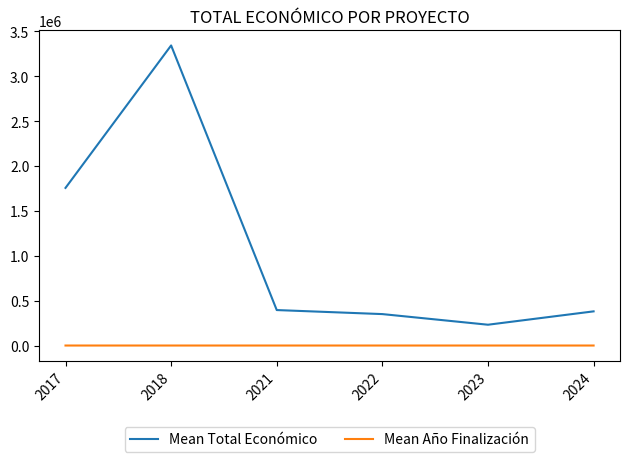

True or false: Mean Año Finalización has more than 2 points higher than both neighbors.

False